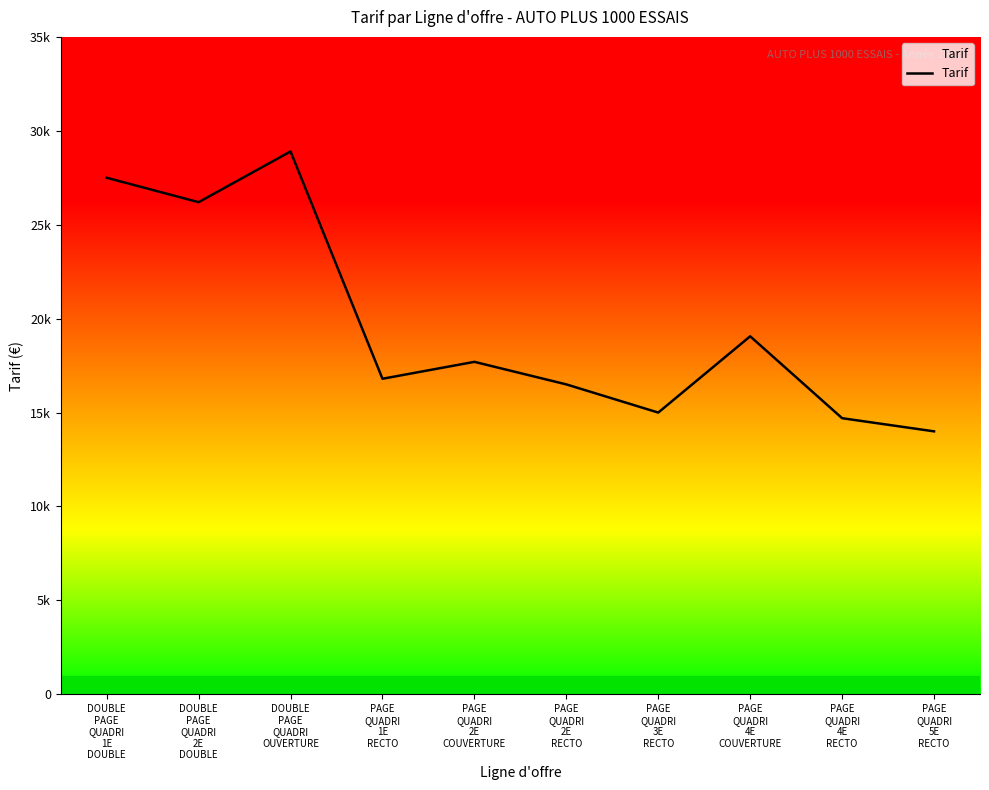

Rank the categories by value from highest to lowest.

DOUBLE
PAGE
QUADRI
OUVERTURE, DOUBLE
PAGE
QUADRI
1E
DOUBLE, DOUBLE
PAGE
QUADRI
2E
DOUBLE, PAGE
QUADRI
4E
COUVERTURE, PAGE
QUADRI
2E
COUVERTURE, PAGE
QUADRI
1E
RECTO, PAGE
QUADRI
2E
RECTO, PAGE
QUADRI
3E
RECTO, PAGE
QUADRI
4E
RECTO, PAGE
QUADRI
5E
RECTO